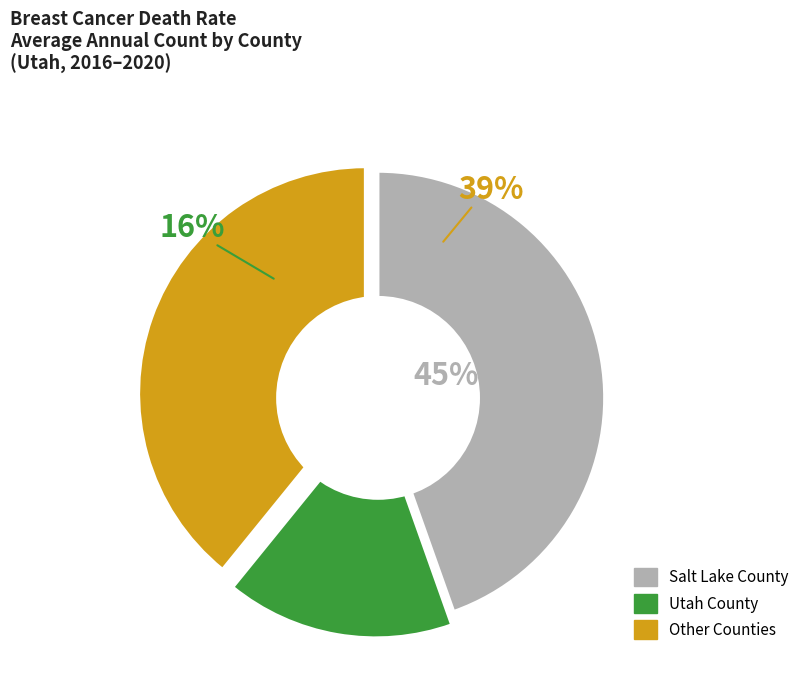

Is there any slice that represents more than half of the pie?

No